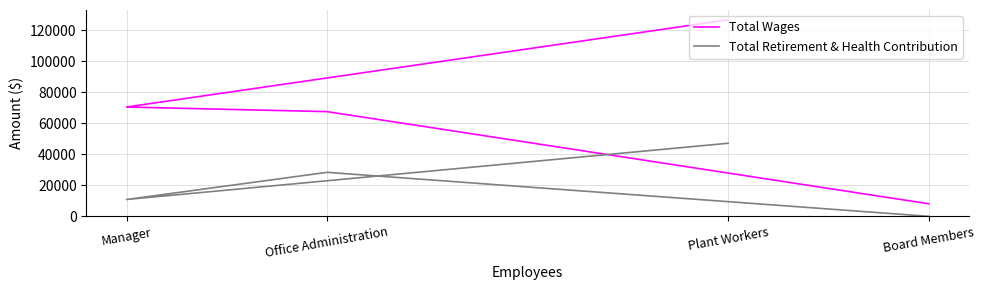

What is the sum of the Total Wages values at Manager and Plant Workers?

197460